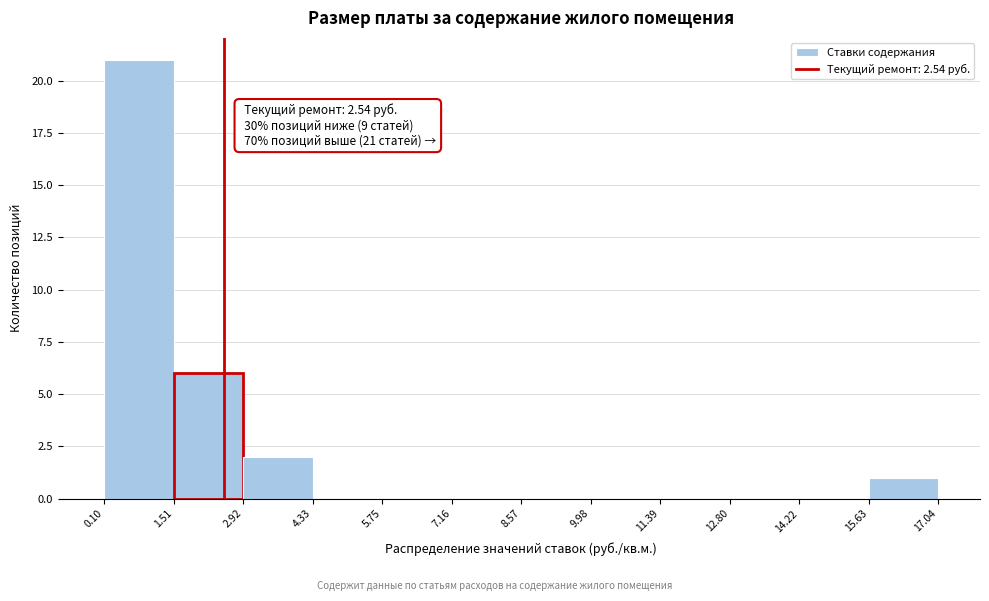

Over which range of the x-axis is the bar tallest?

0.10 to 1.51